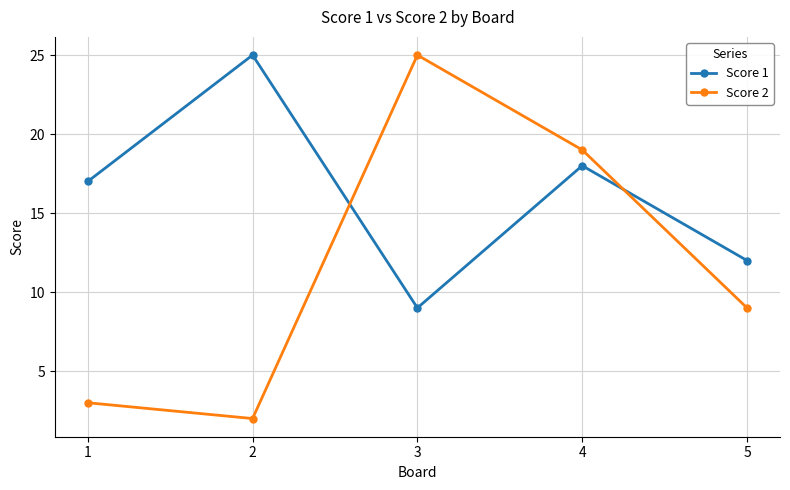

The Score 2 series shows 5 at 4. True or false?

False